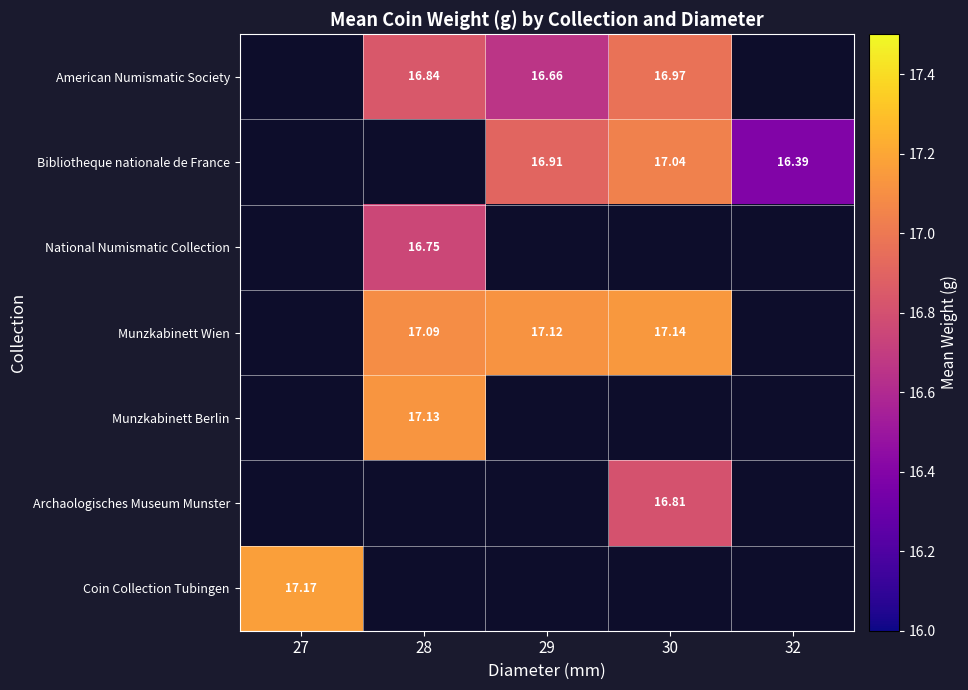

How many values in the American Numismatic Society series exceed 16?

3